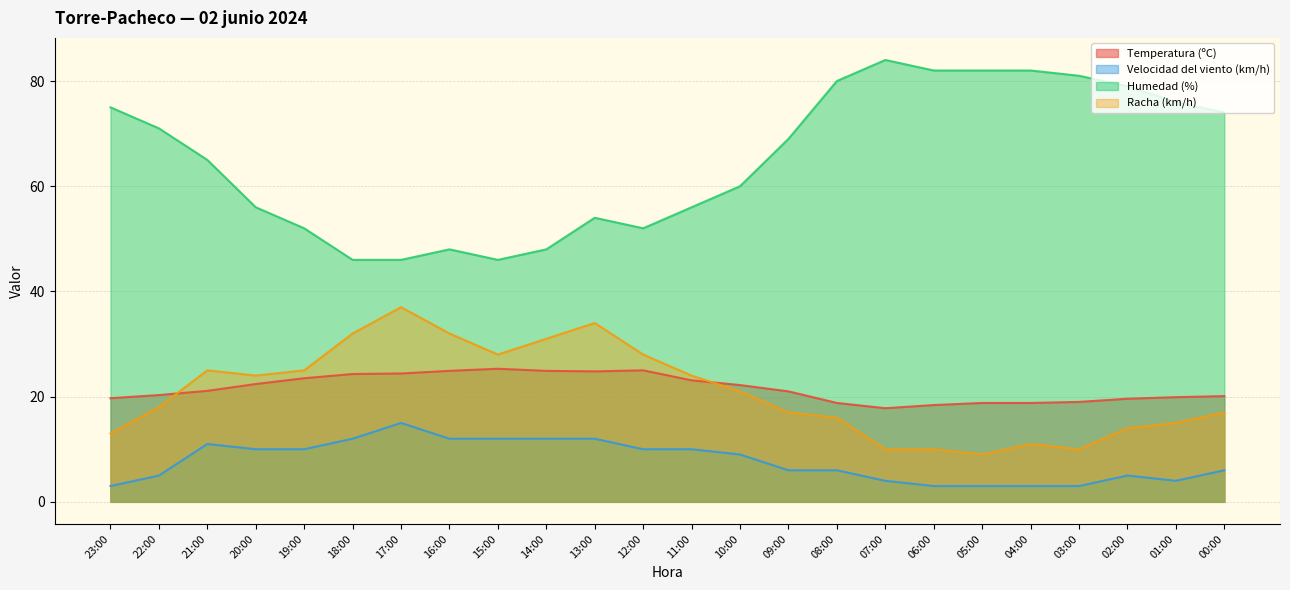

How many values in the Temperatura (ºC) series are below 21?

11